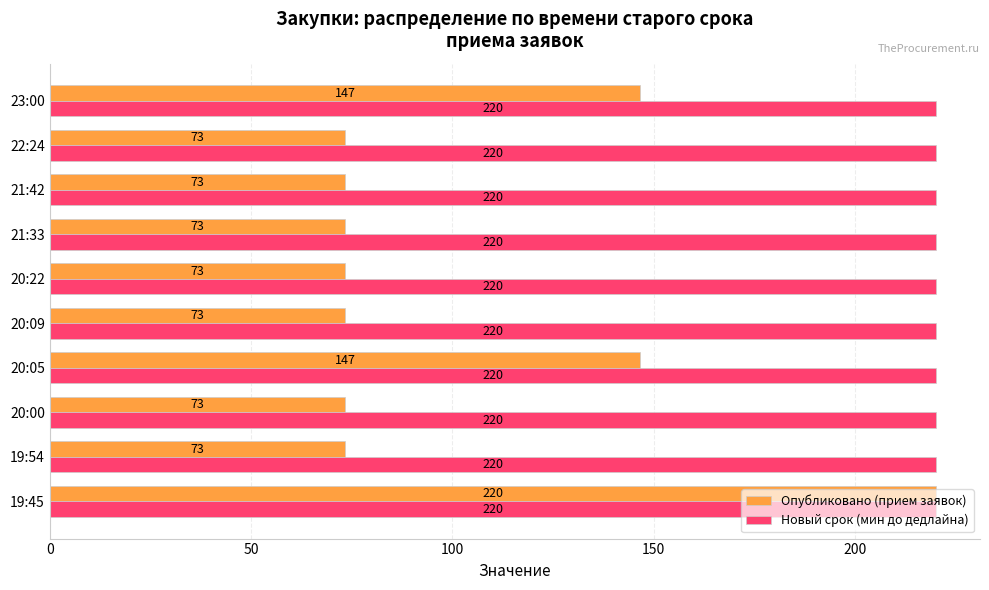

What is the smallest value displayed?

73.3